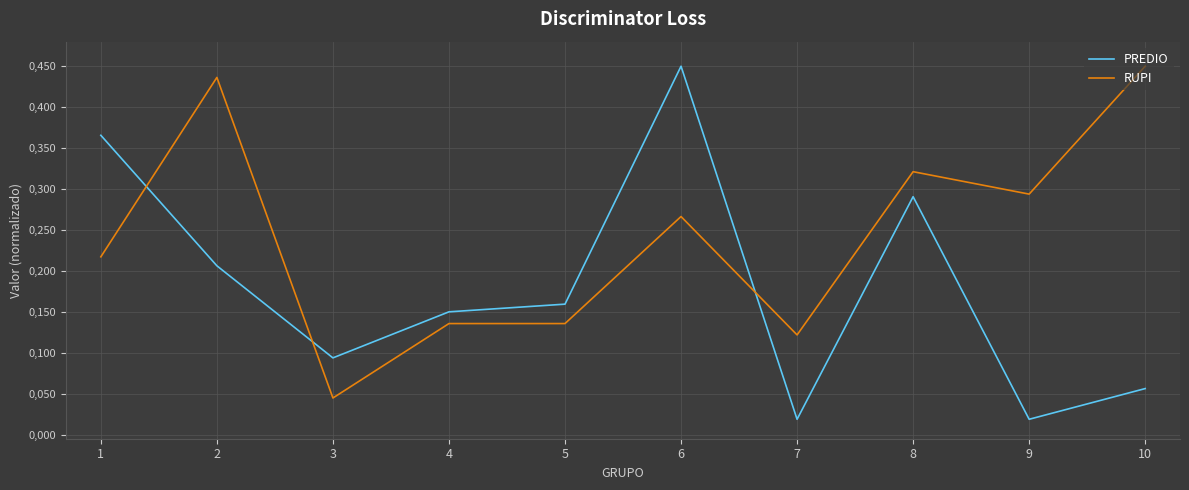

Which series ends up on top after the final intersection of PREDIO and RUPI?

RUPI